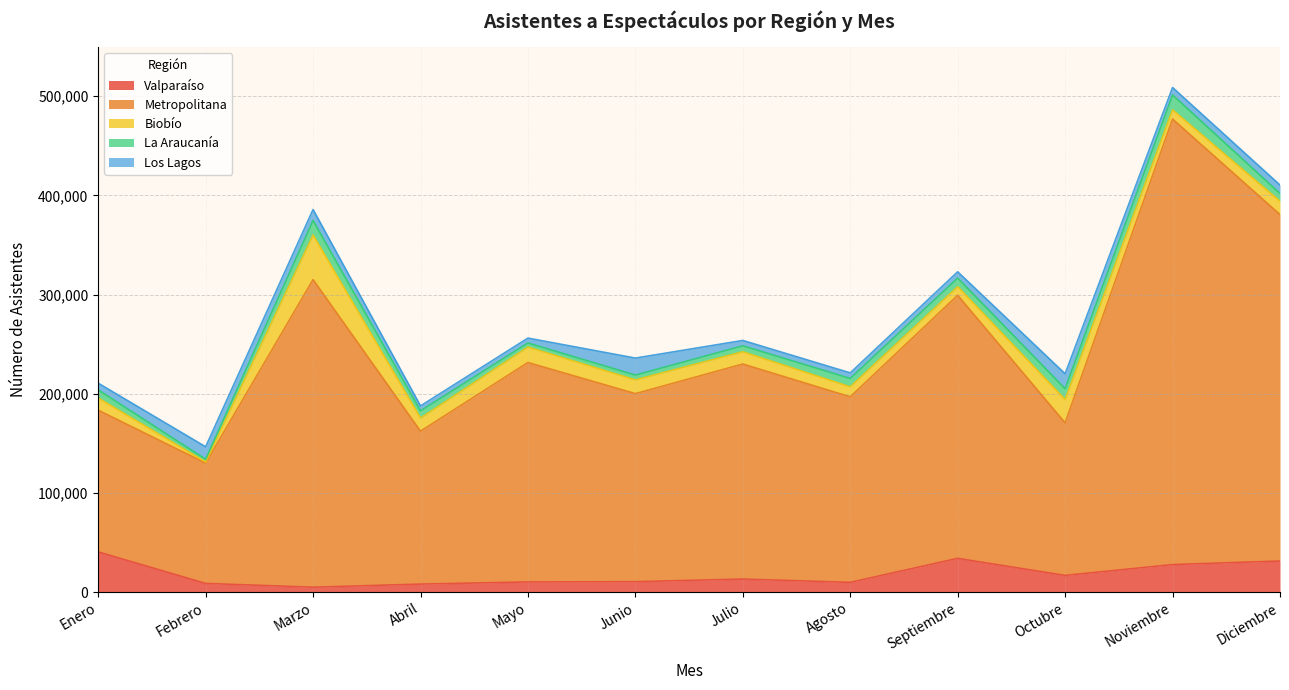

What is the spread (max minus min) of values at Junio?

184845